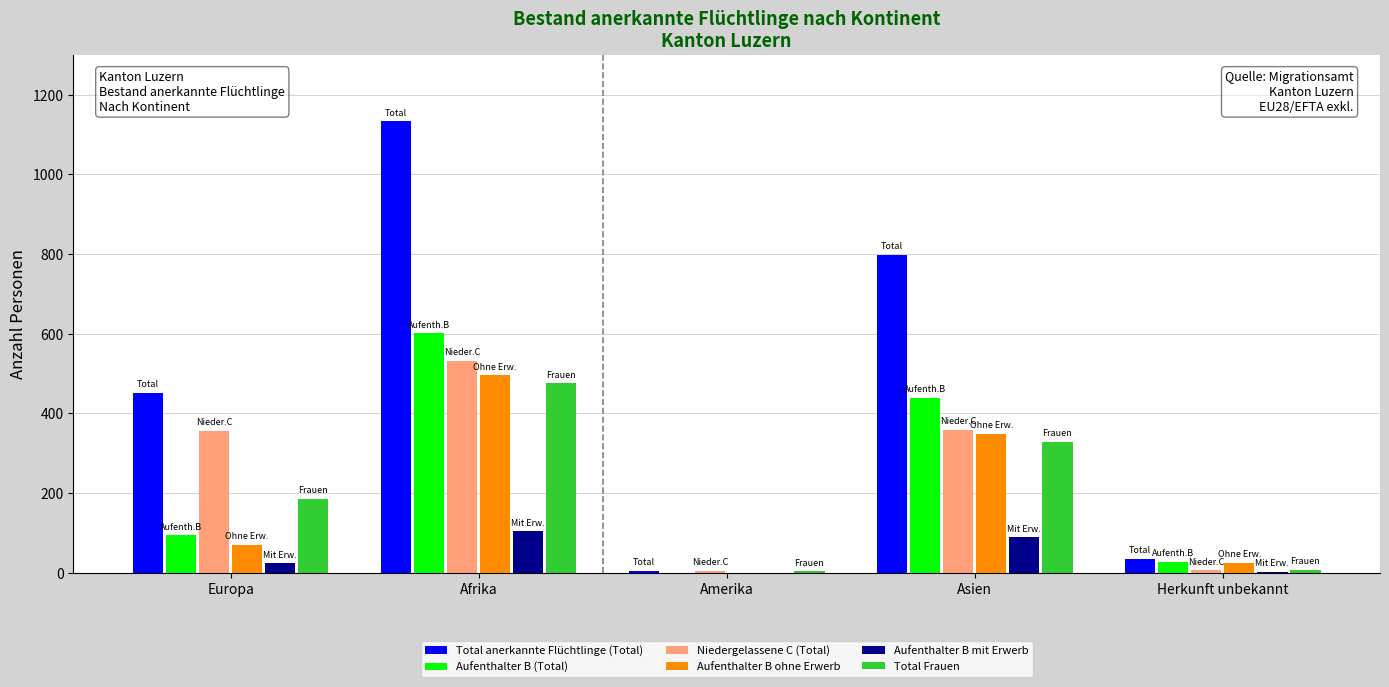

What is the total value across all series at Europa?

1185